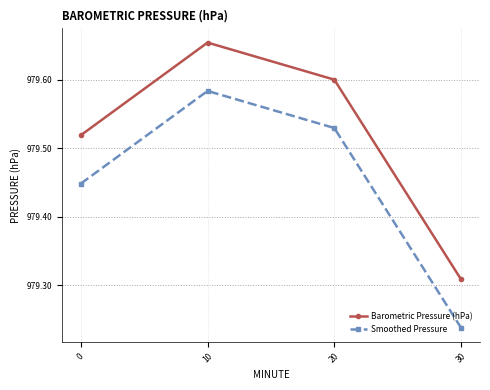

Which label corresponds to the smallest value in the chart?

30